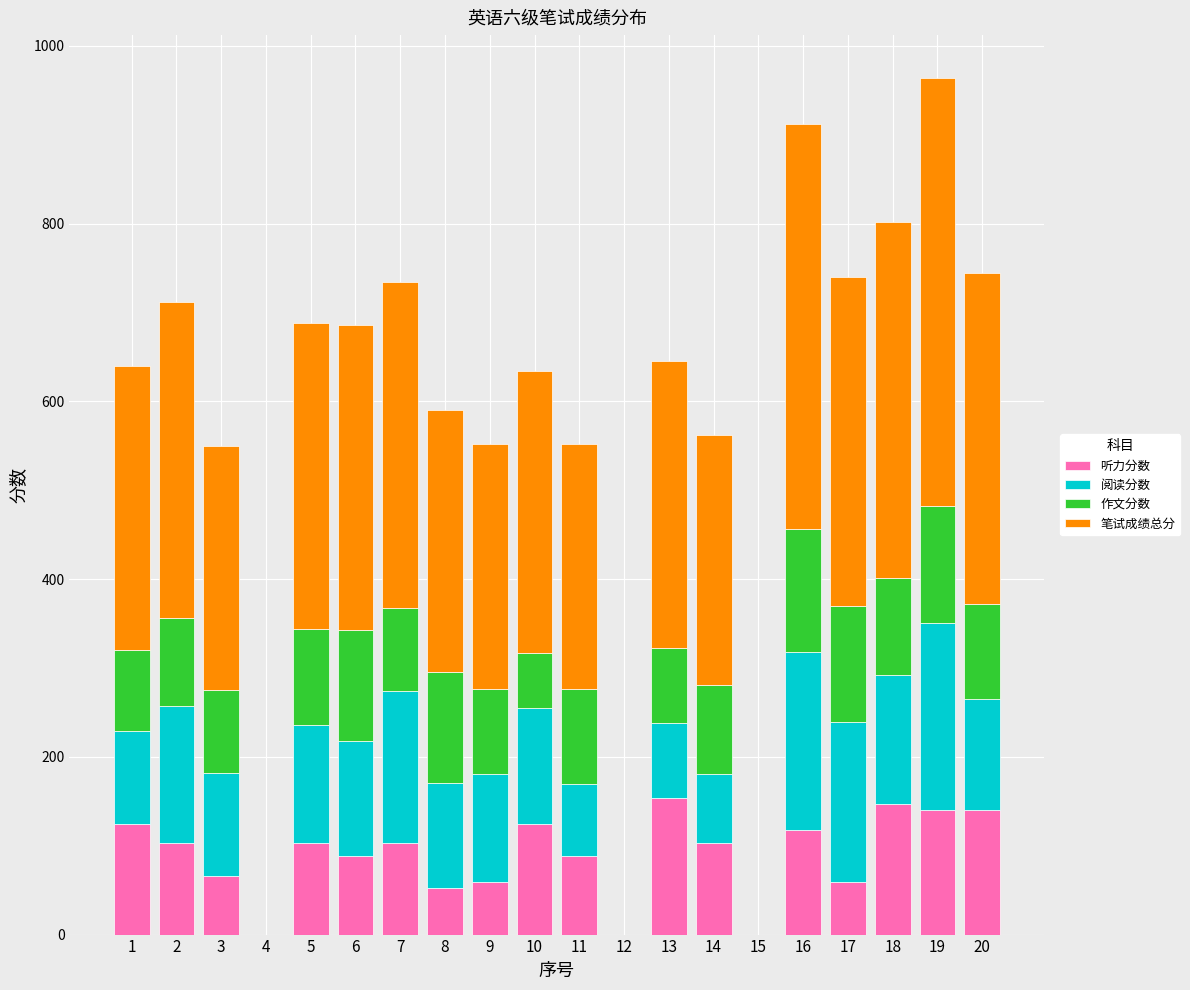

What is the highest value of the 听力分数 series?

154